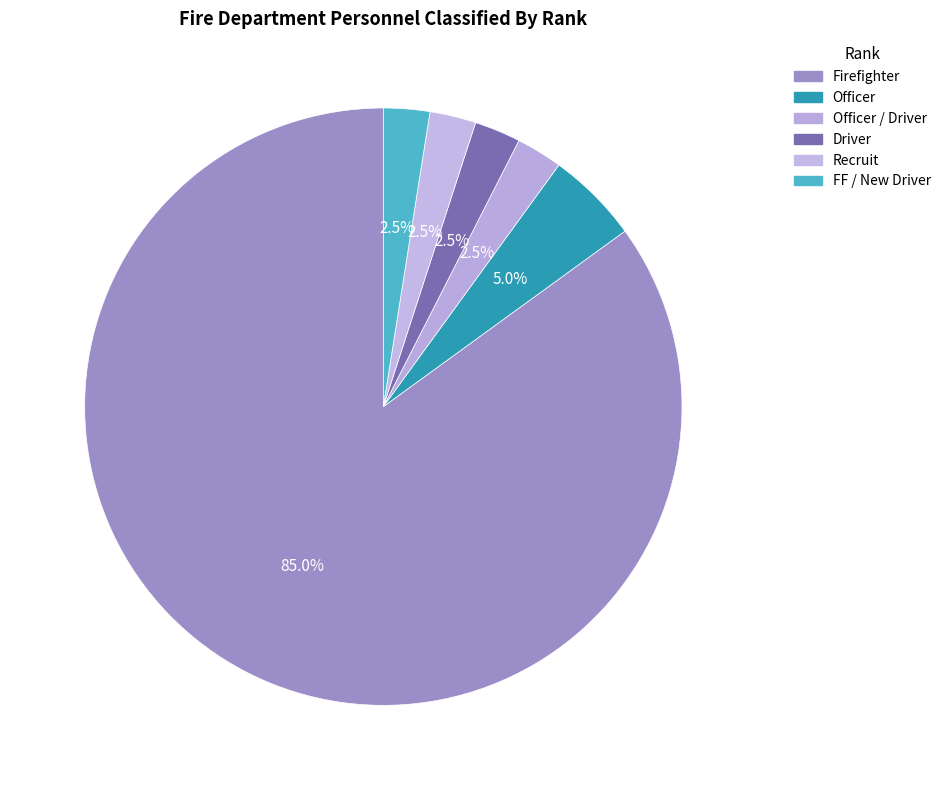

How many segments does this pie chart have?

6